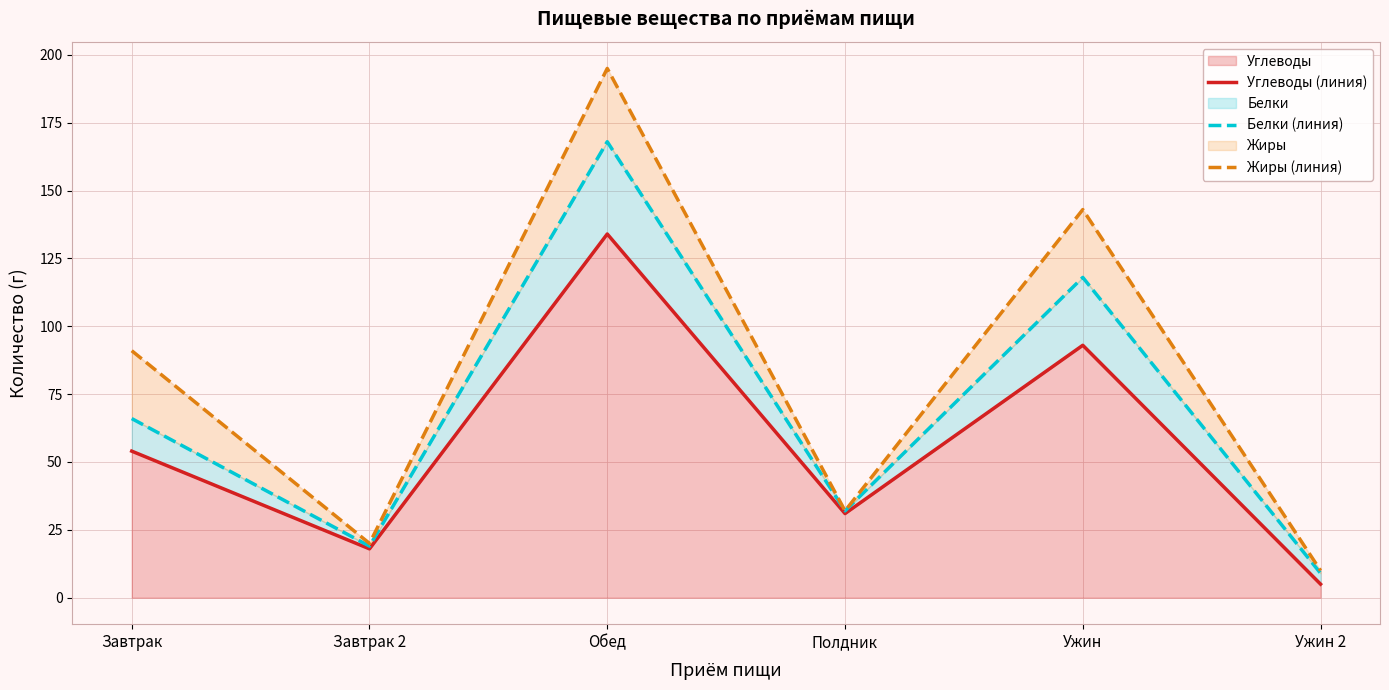

Which category has the lowest value in the Углеводы (линия) series?

Ужин 2